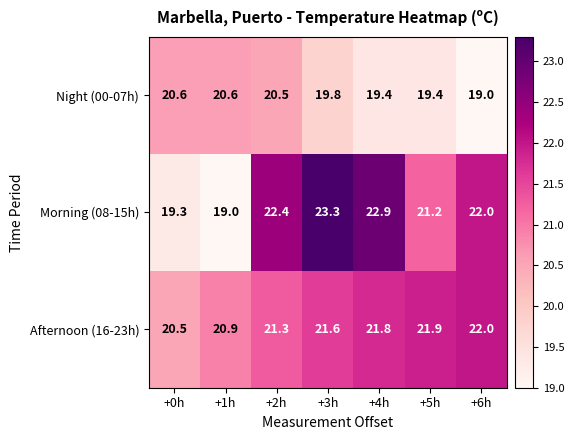

At how many categories does at least one series exceed 21?

5